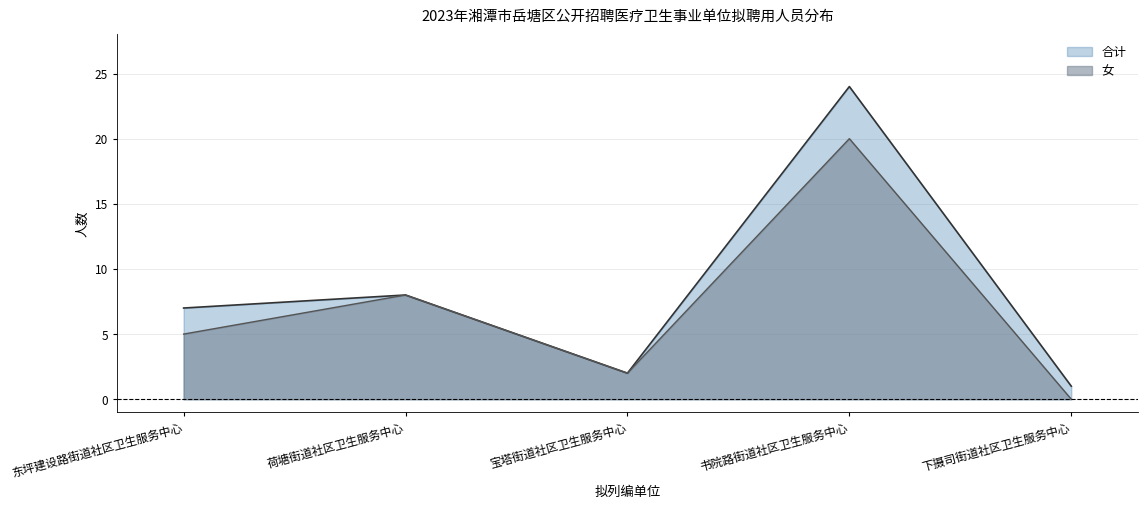

At which category does the data reach its first local peak?

荷塘街道社区卫生服务中心